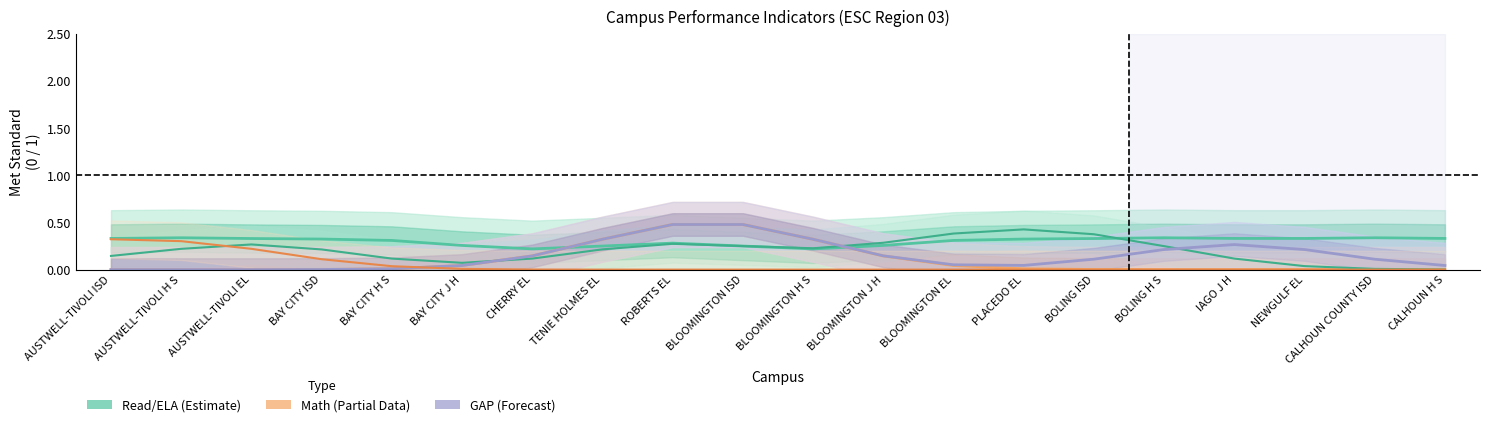

What value does the GAP series have at BLOOMINGTON H S?

0.3